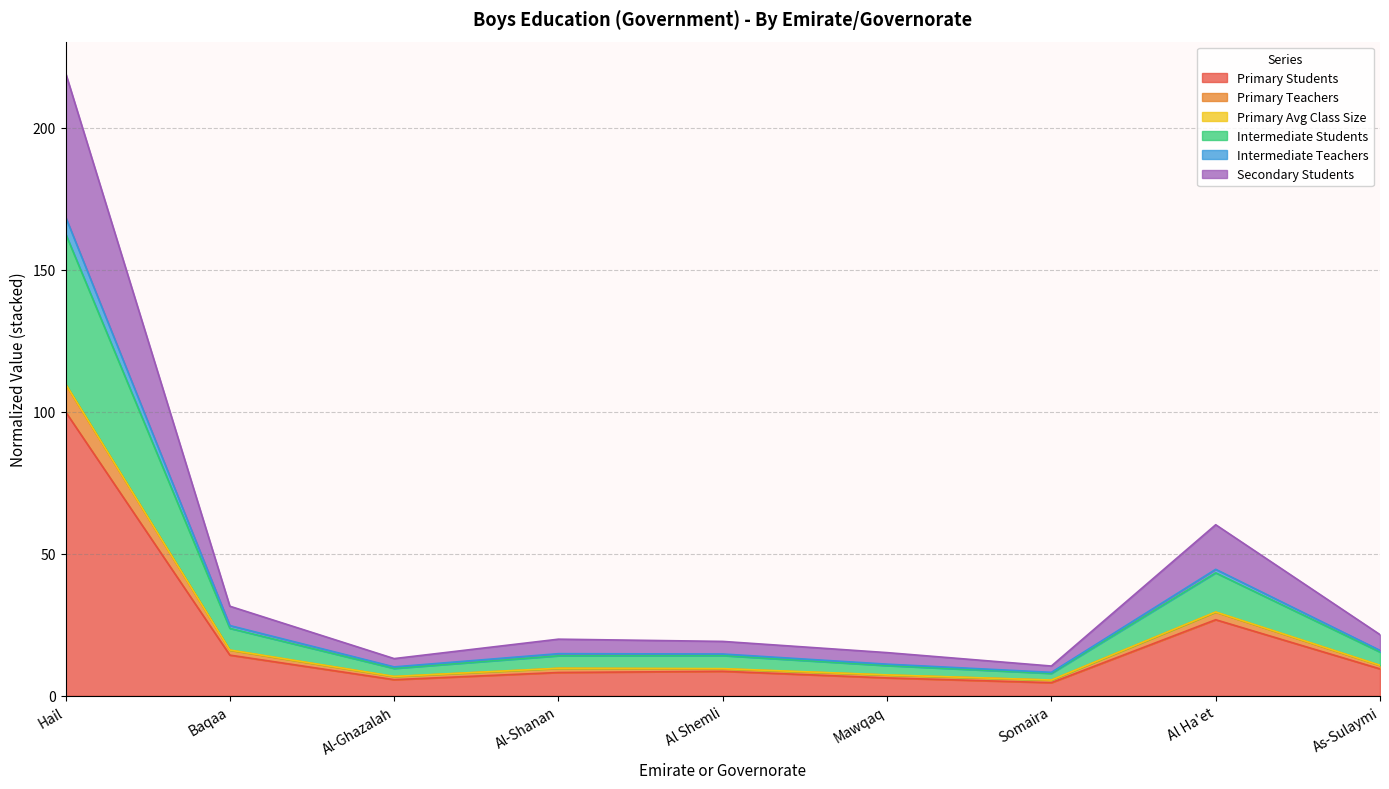

True or false: Intermediate Teachers and Primary Students intersect in this chart.

False